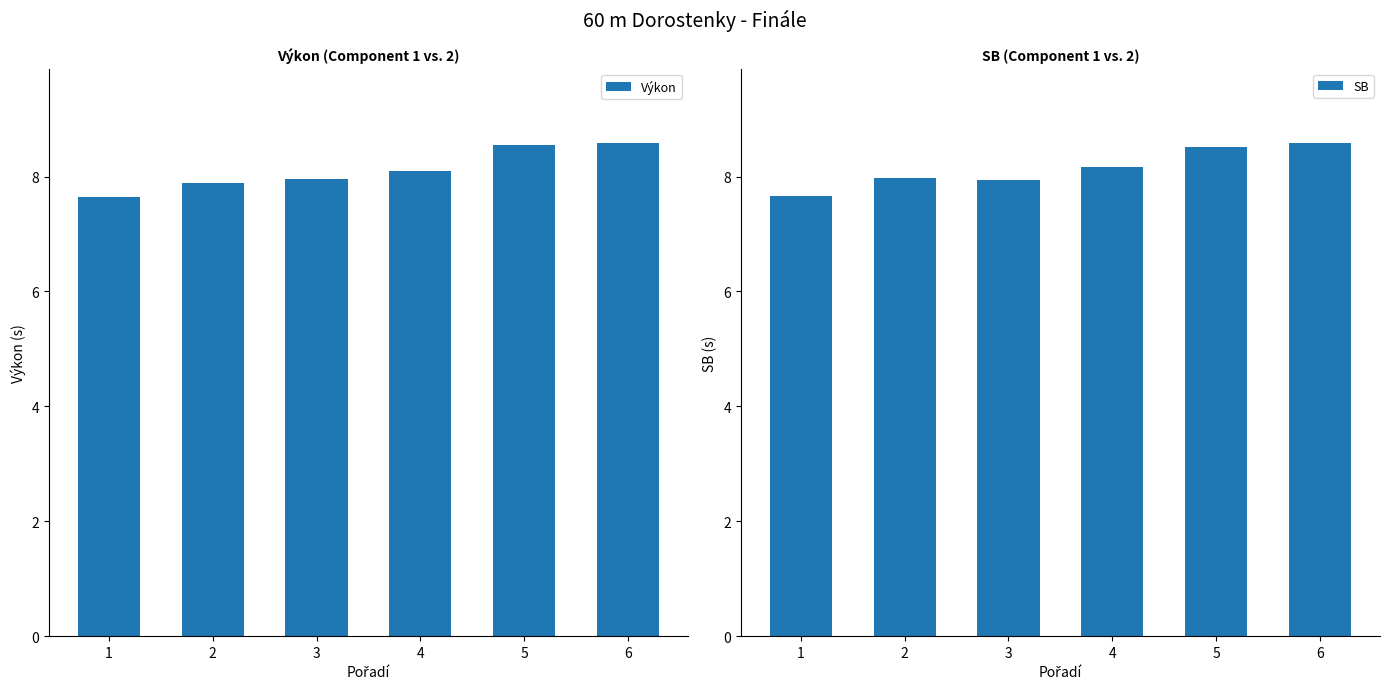

What is the difference between the maximum and minimum values in the Výkon series?

1.0